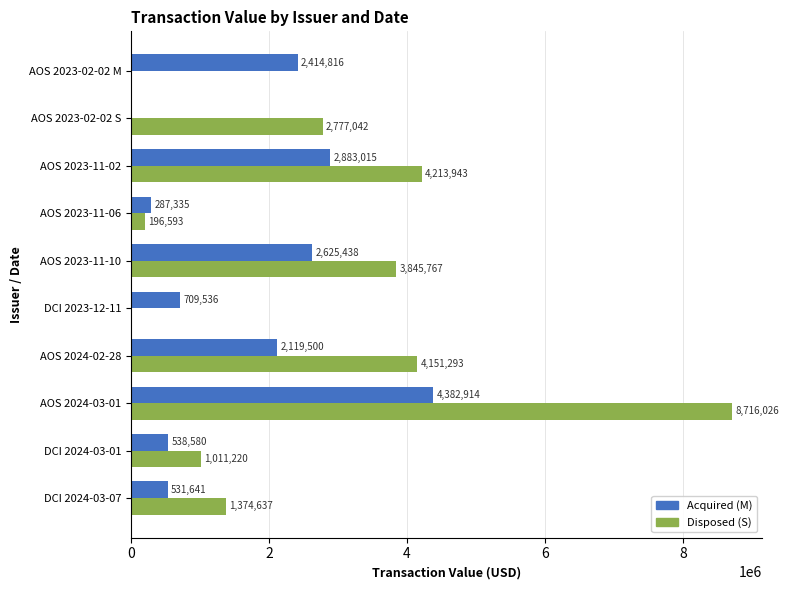

What is the highest value of the Disposed (S) series?

8716026